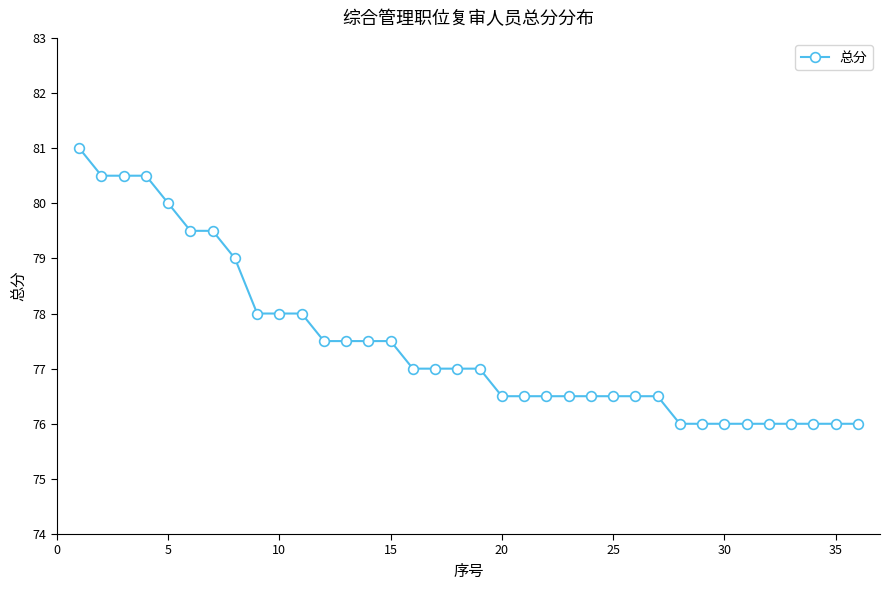

What is the smallest value displayed?

76.0